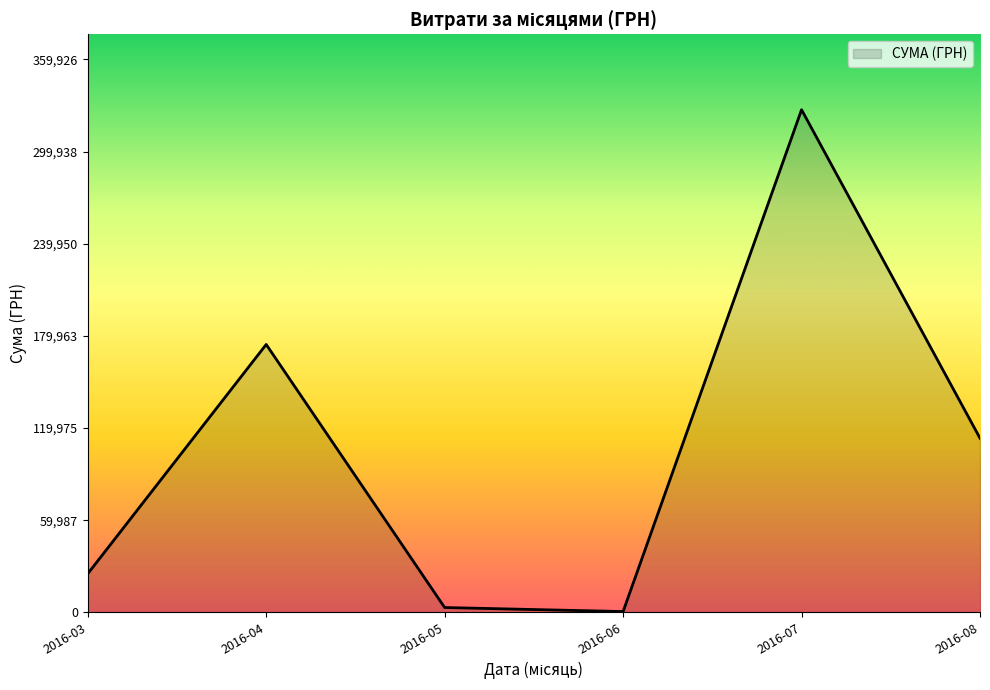

Is it true that the value at 2016-07 is 327205.5?

True